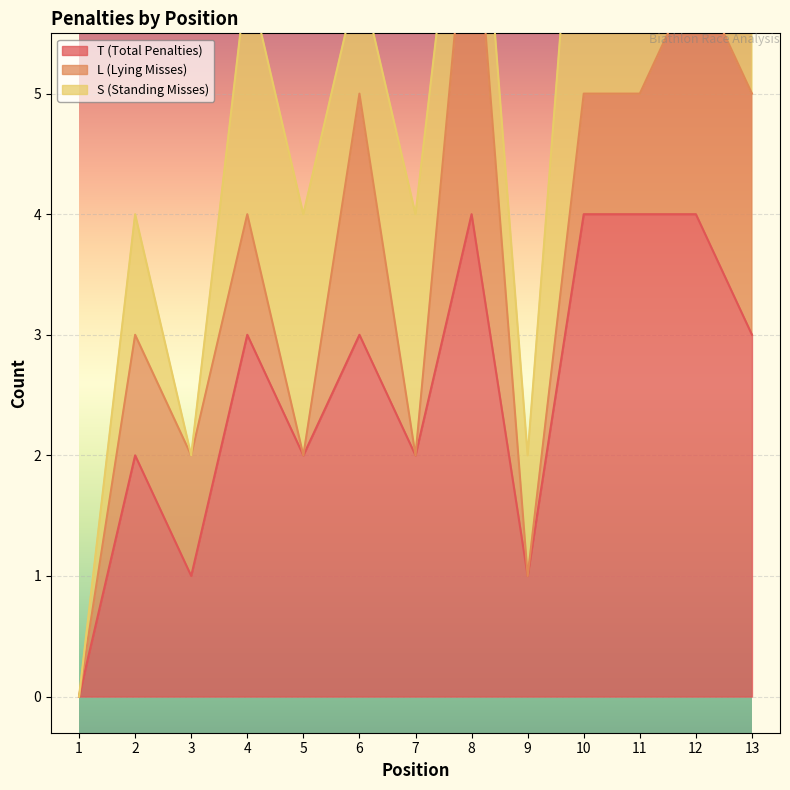

True or false: T (Total Penalties) has a value of 1 at 3.

True